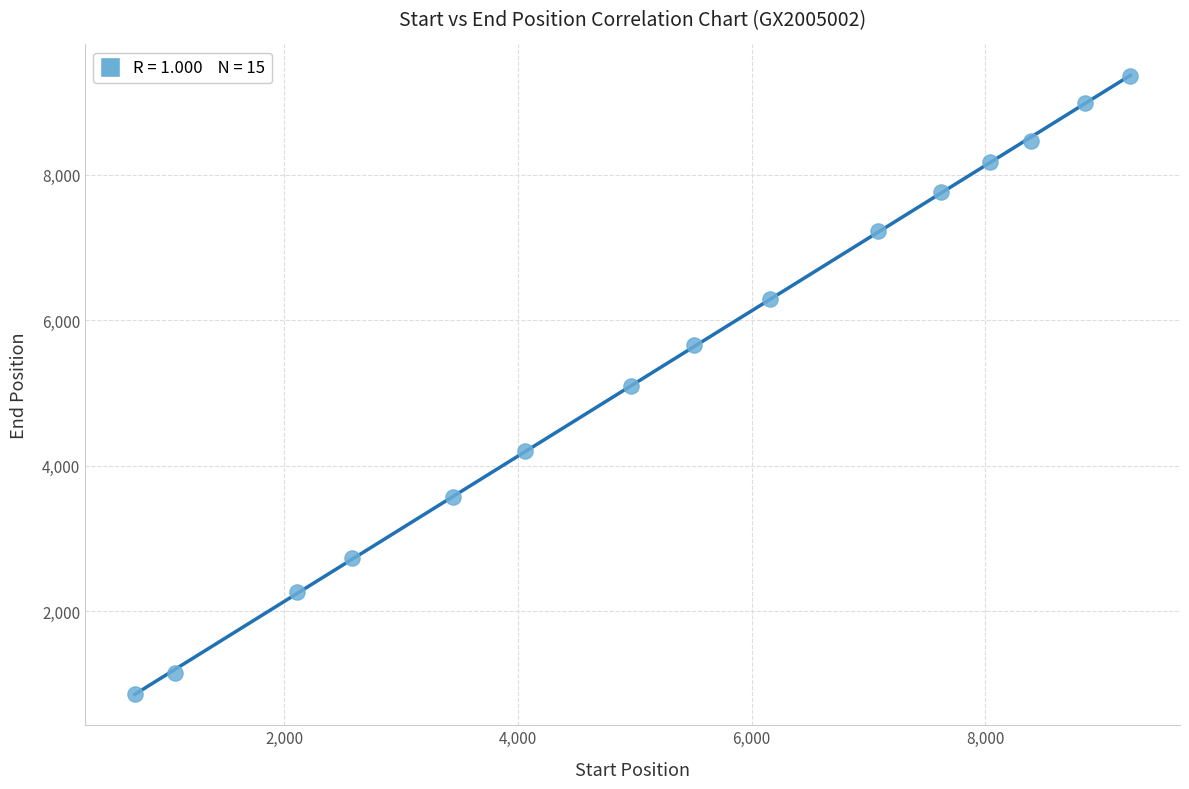

What is the range of Y values (max minus min)?

8510